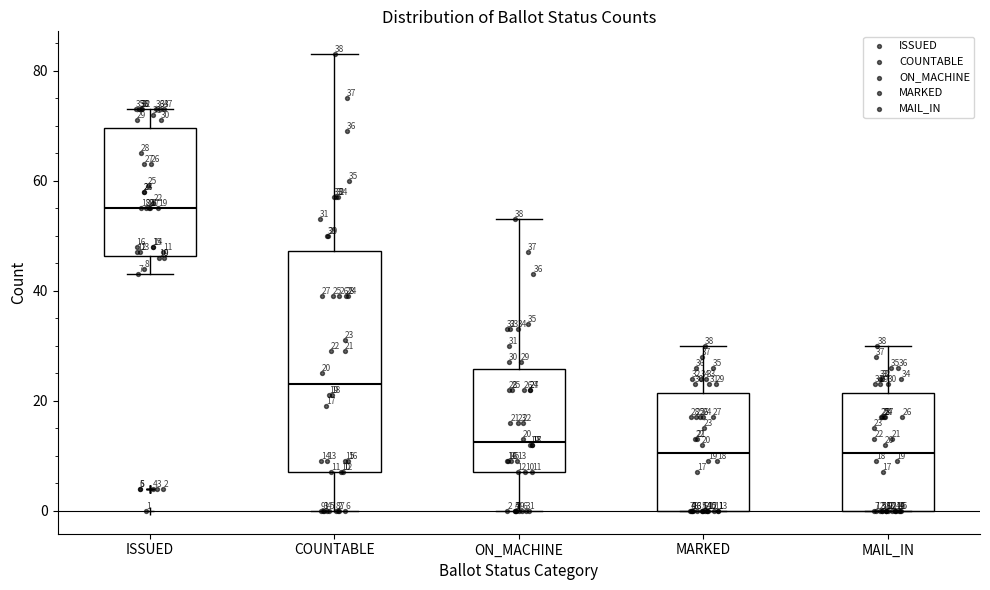

Which box is the tallest, from its lower edge to its upper edge?

COUNTABLE